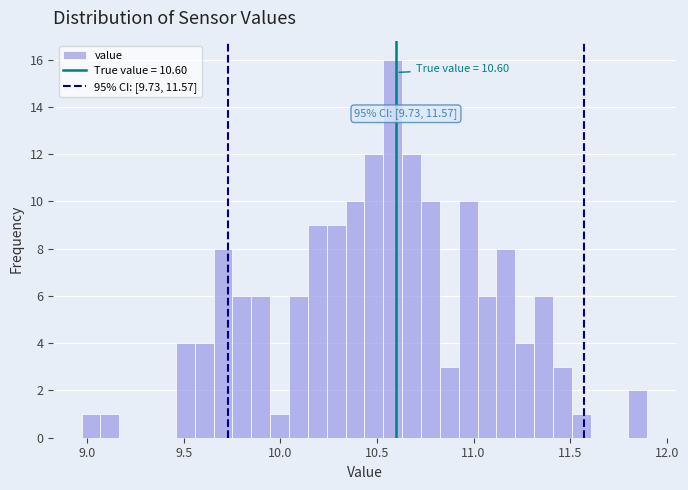

Around what value on the x-axis is the tallest bar? Give the approximate position of its centre, as read against the axis.

10.60